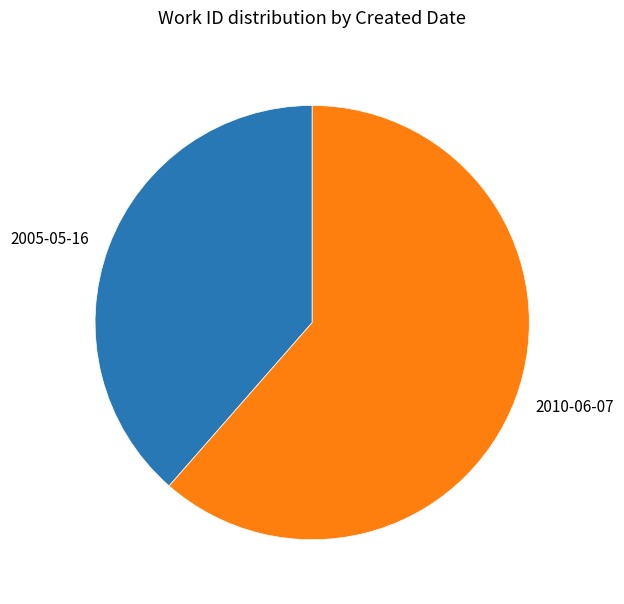

What is the ratio of the value at 2010-06-07 to the value at 2005-05-16?

1.6